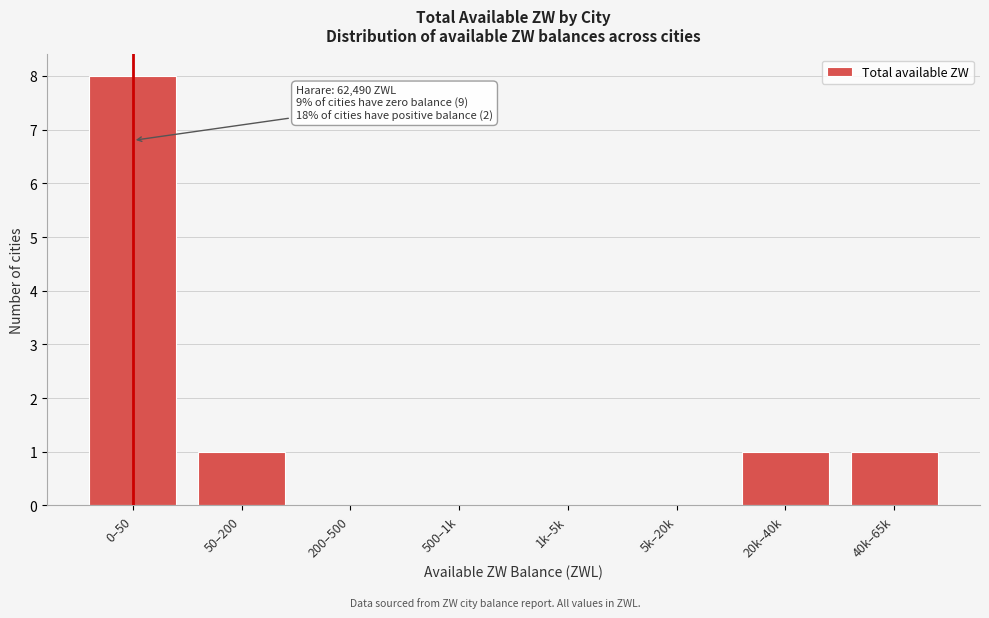

Reading left to right, extract all data points from this chart.

0–50=8	50–200=1	200–500=0	500–1k=0	1k–5k=0	5k–20k=0	20k–40k=1	40k–65k=1